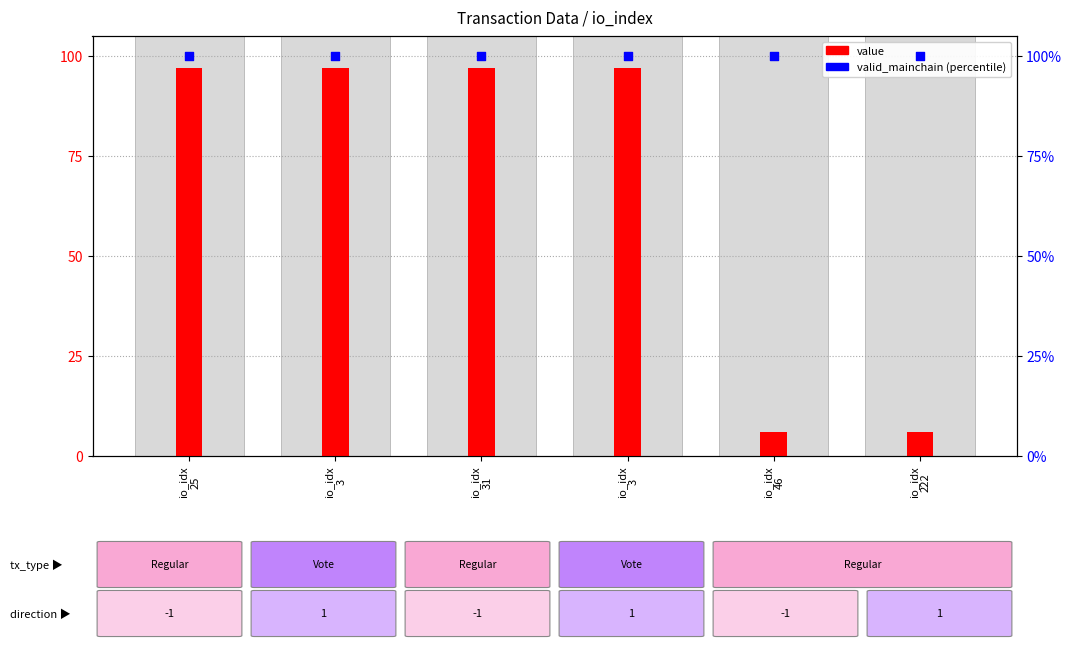

Which series has the largest total across all categories?

valid_mainchain